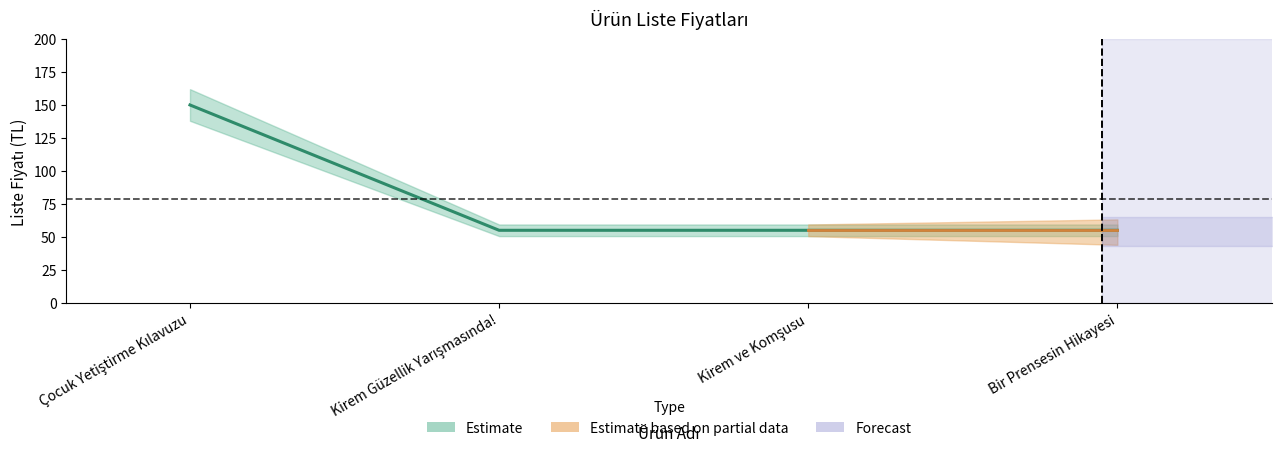

Reading left to right, what are all the values shown in this chart?

Çocuk Yetiştirme Kılavuzu=150	Kirem Güzellik Yarışmasında!=55	Kirem ve Komşusu=55	Bir Prensesin Hikayesi=55